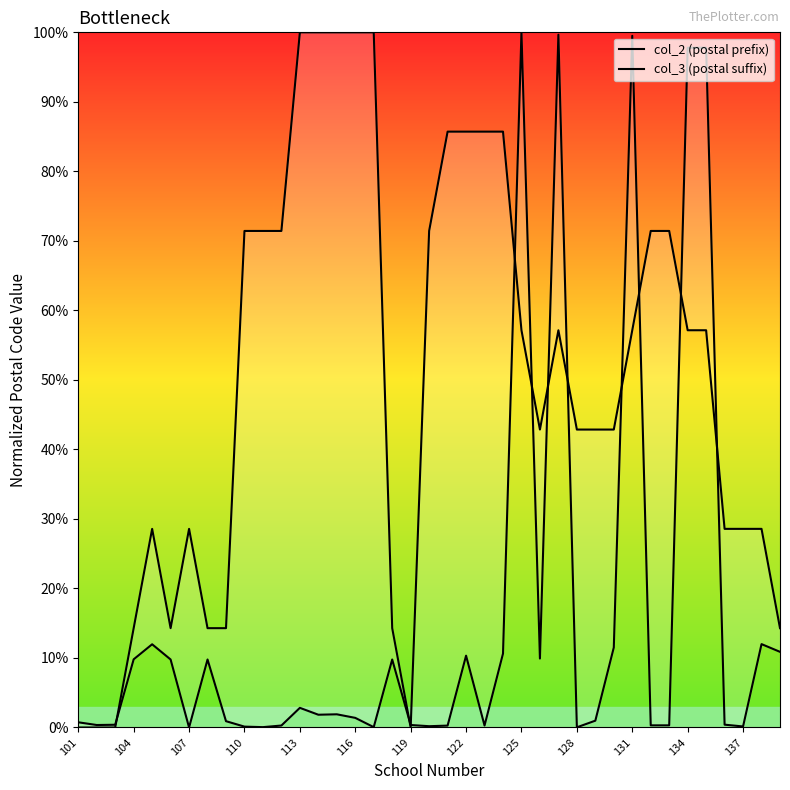

Is the value of col_2 (postal prefix) at 110 greater than the value of col_3 (postal suffix) at 29?

Yes